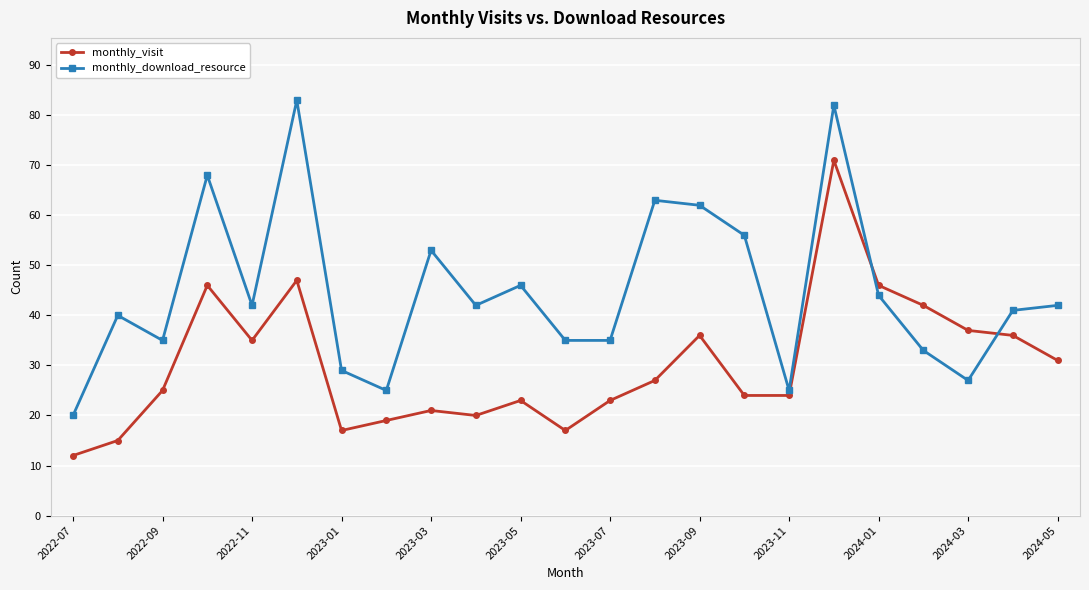

What is the maximum value for monthly_download_resource?

83